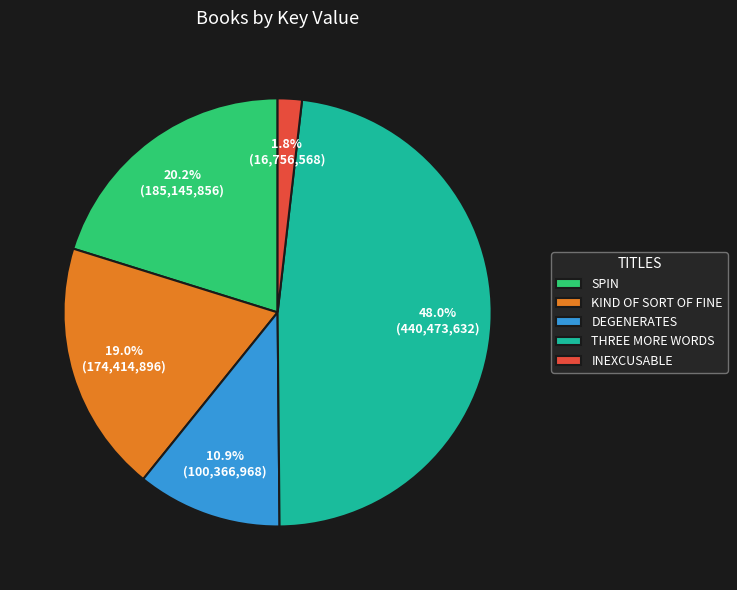

Does DEGENERATES represent more than half of the total?

No